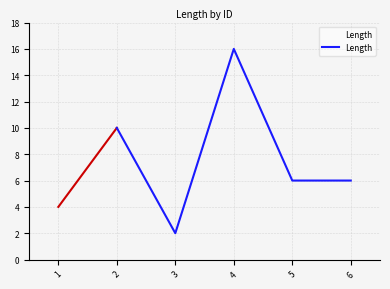

Count the values in the range 6 to 10.

3